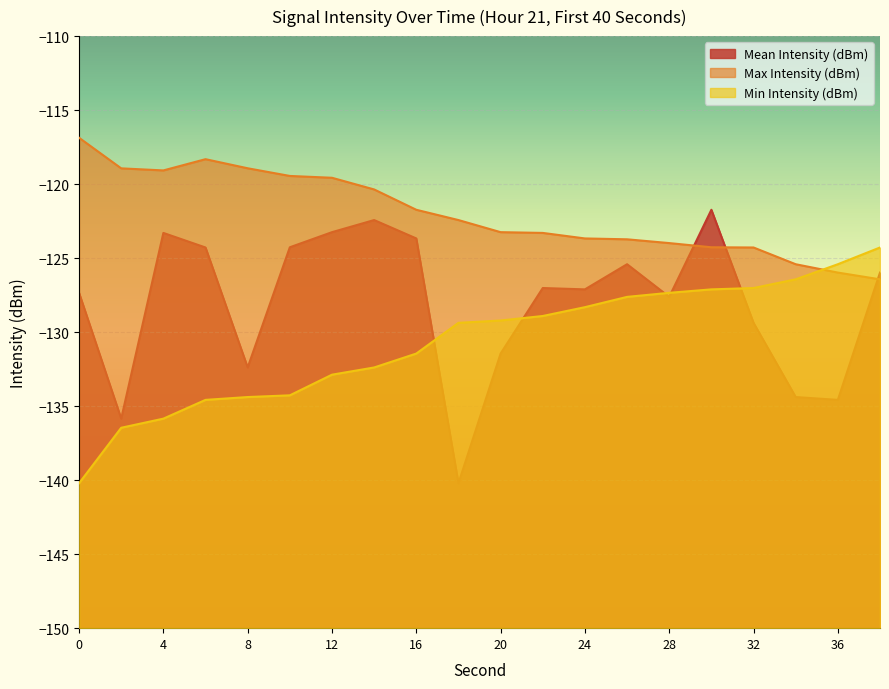

List the series in order of their peak value, lowest first.

Min Intensity (dBm), Mean Intensity (dBm), Max Intensity (dBm)